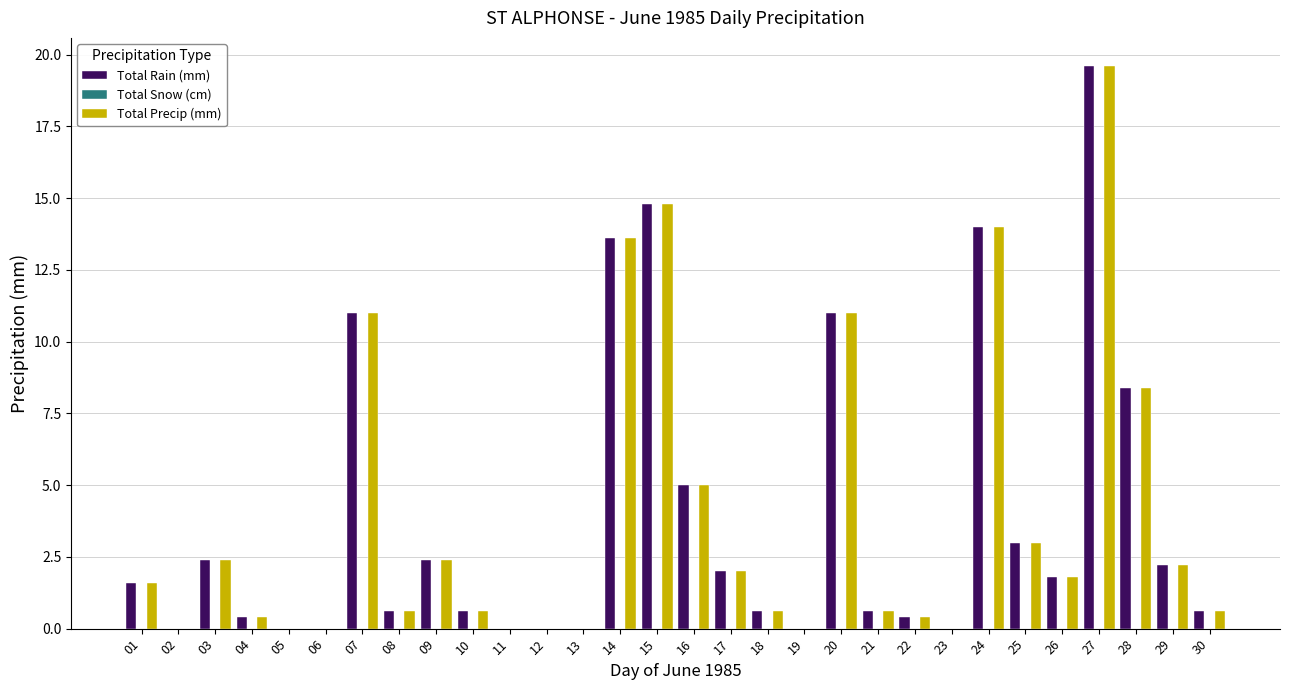

What is the total value across all series at 07?

22.0